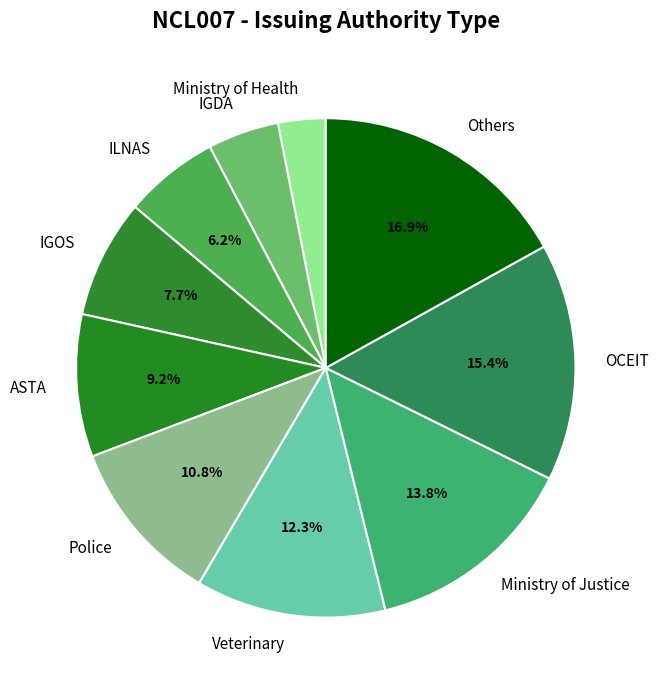

Is Others the majority of the pie?

No